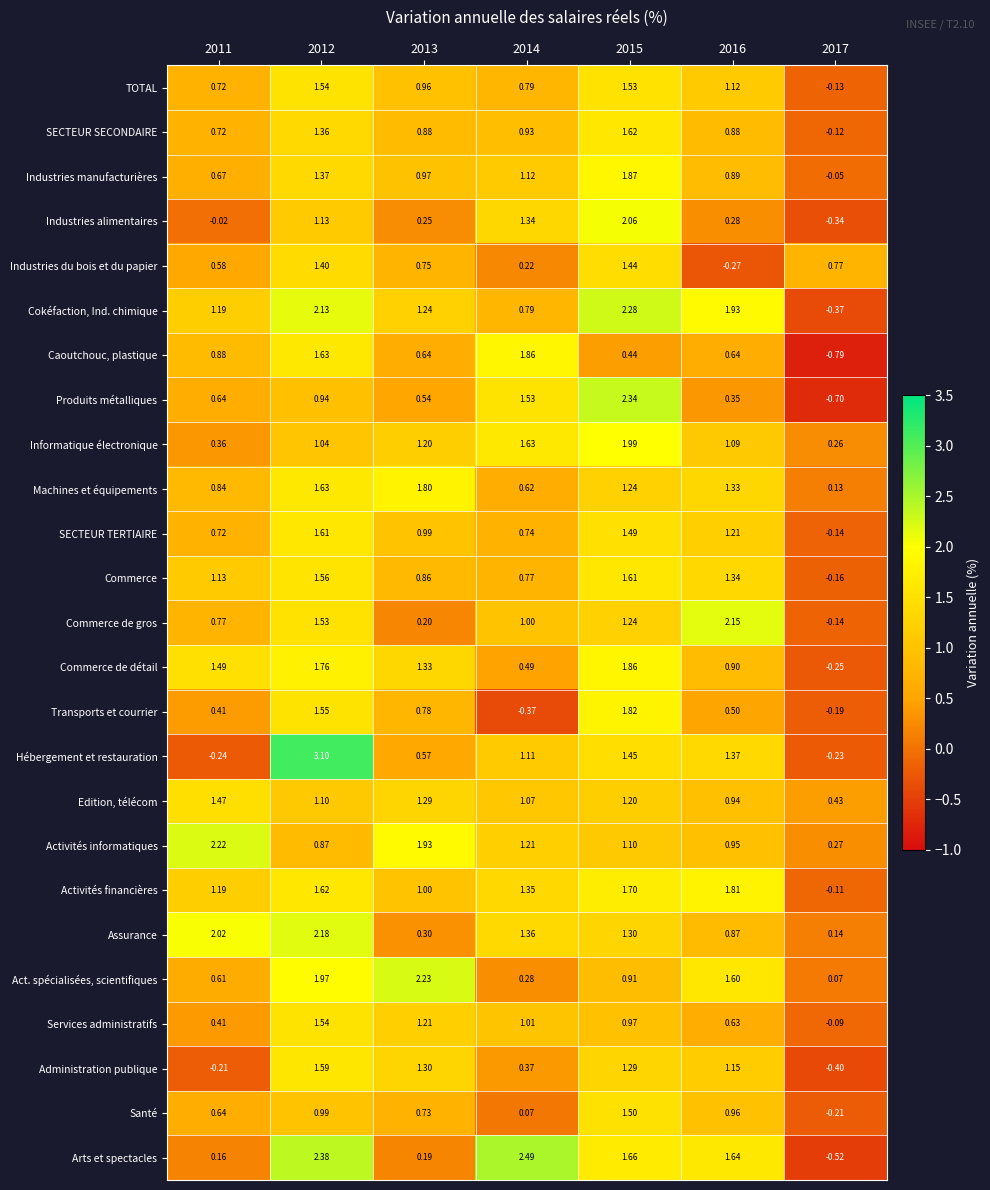

Which series has the largest range (max minus min)?

Hébergement et restauration